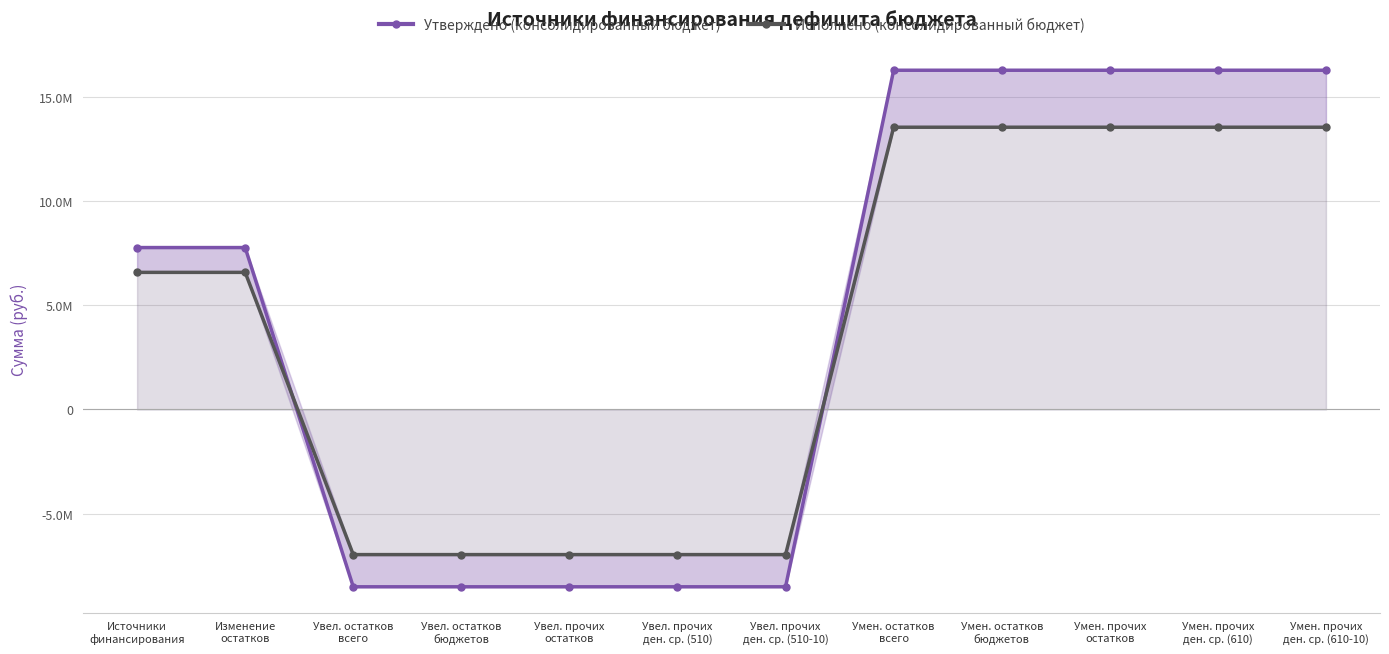

Reading left to right, extract all data points from this chart.

Утверждено (консолидированный бюджет): Источники
финансирования=7782100.0	Изменение
остатков=7782100.0	Увел. остатков
всего=-8523100.0	Увел. остатков
бюджетов=-8523100.0	Увел. прочих
остатков=-8523100.0	Увел. прочих
ден. ср. (510)=-8523100.0	Увел. прочих
ден. ср. (510-10)=-8523100.0	Умен. остатков
всего=16305200.0	Умен. остатков
бюджетов=16305200.0	Умен. прочих
остатков=16305200.0	Умен. прочих
ден. ср. (610)=16305200.0	Умен. прочих
ден. ср. (610-10)=16305200.0
Исполнено (консолидированный бюджет): Источники
финансирования=6590282.6	Изменение
остатков=6590282.6	Увел. остатков
всего=-6975804.3	Увел. остатков
бюджетов=-6975804.3	Увел. прочих
остатков=-6975804.3	Увел. прочих
ден. ср. (510)=-6975804.3	Увел. прочих
ден. ср. (510-10)=-6975804.3	Умен. остатков
всего=13566087.0	Умен. остатков
бюджетов=13566087.0	Умен. прочих
остатков=13566087.0	Умен. прочих
ден. ср. (610)=13566087.0	Умен. прочих
ден. ср. (610-10)=13566087.0